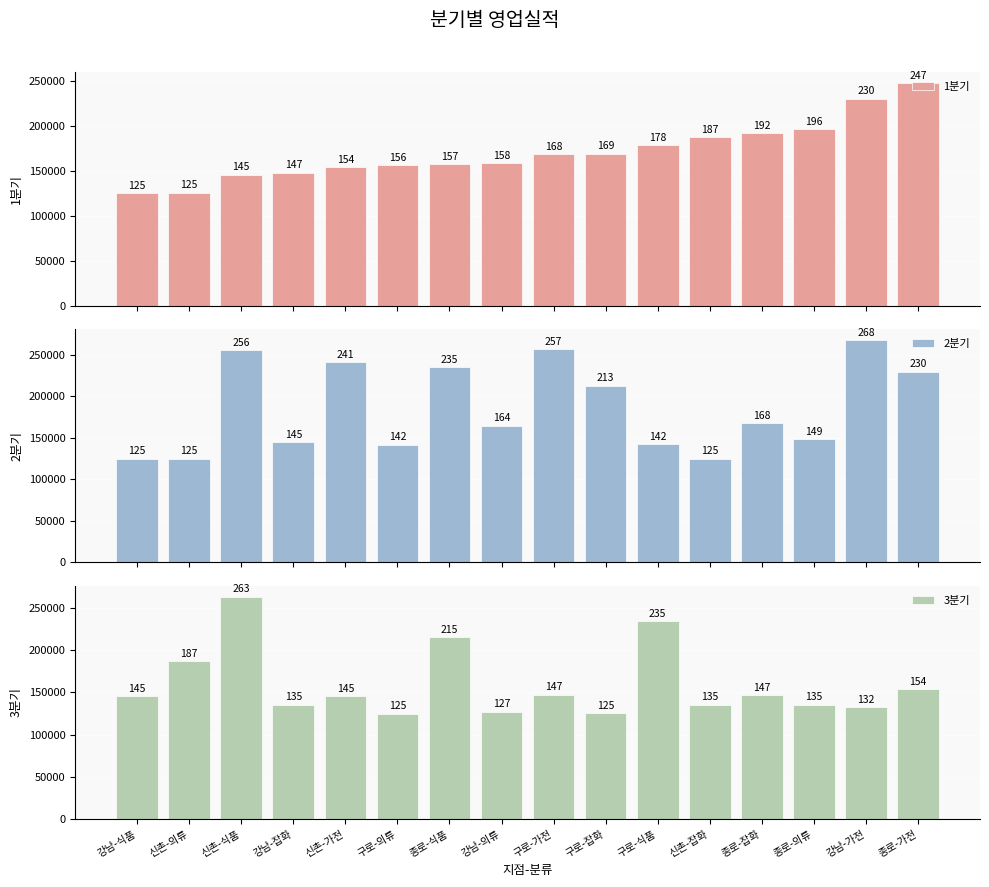

At which category is the sum across all series the highest?

신촌-식품